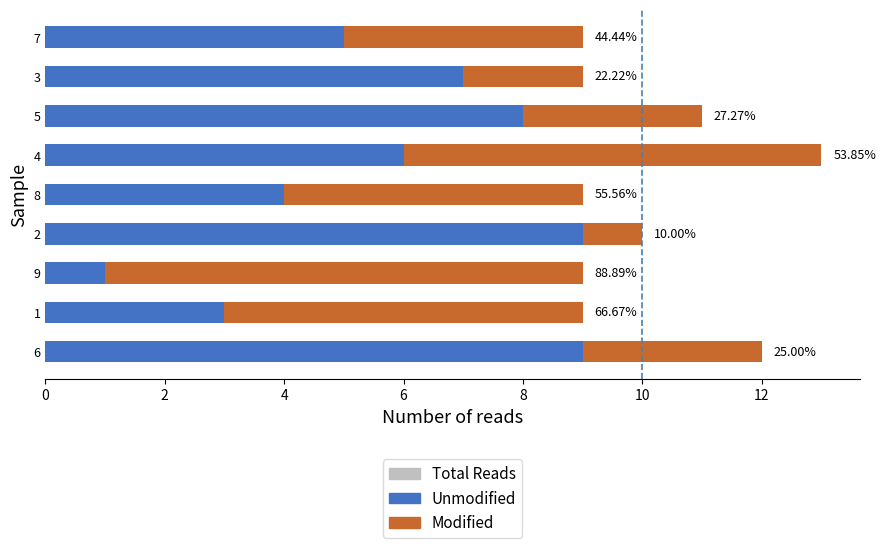

What are all the series names shown in the legend?

Total Reads, Unmodified, Modified